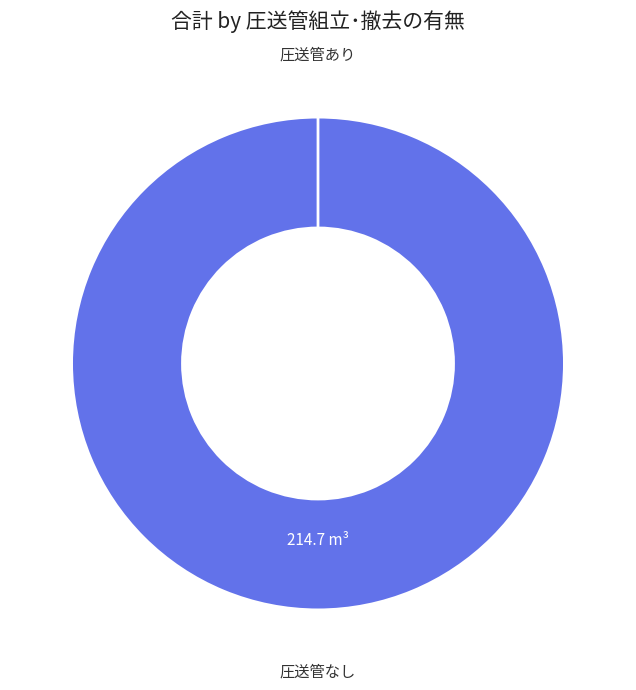

Is 有 the majority of the pie?

No